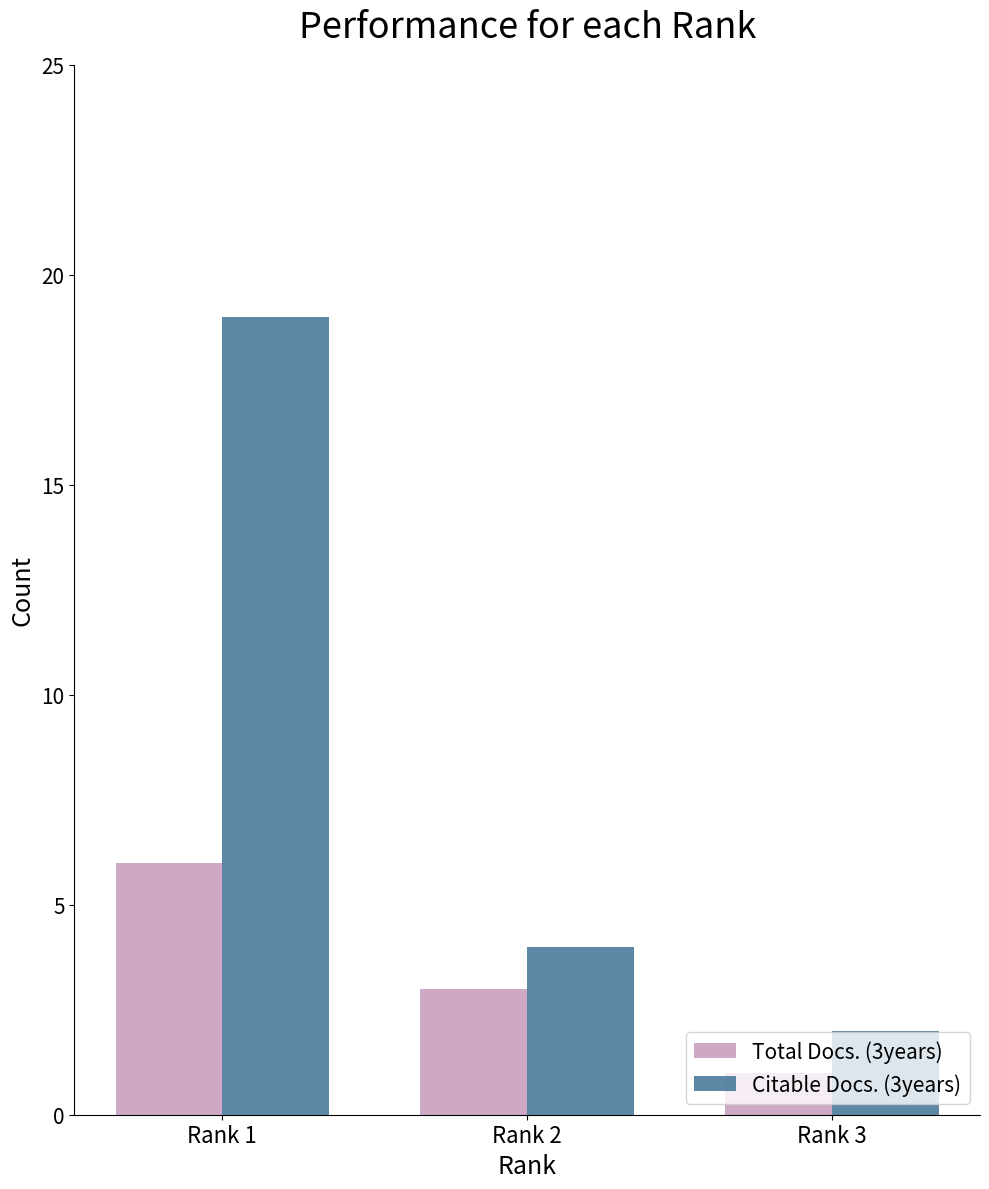

At which label does Citable Docs. (3years) first exceed 4?

Rank 1